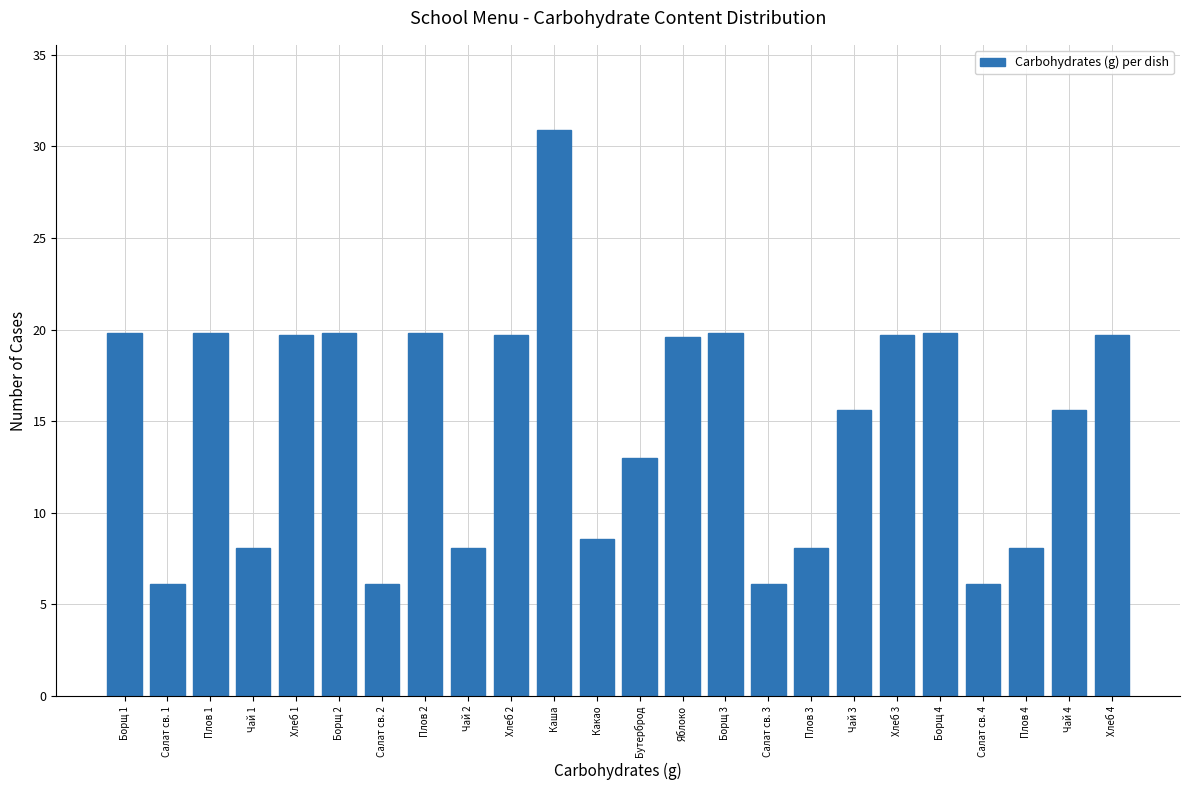

What is the change in value from Борщ 1 to Салат св. 3?

-13.7